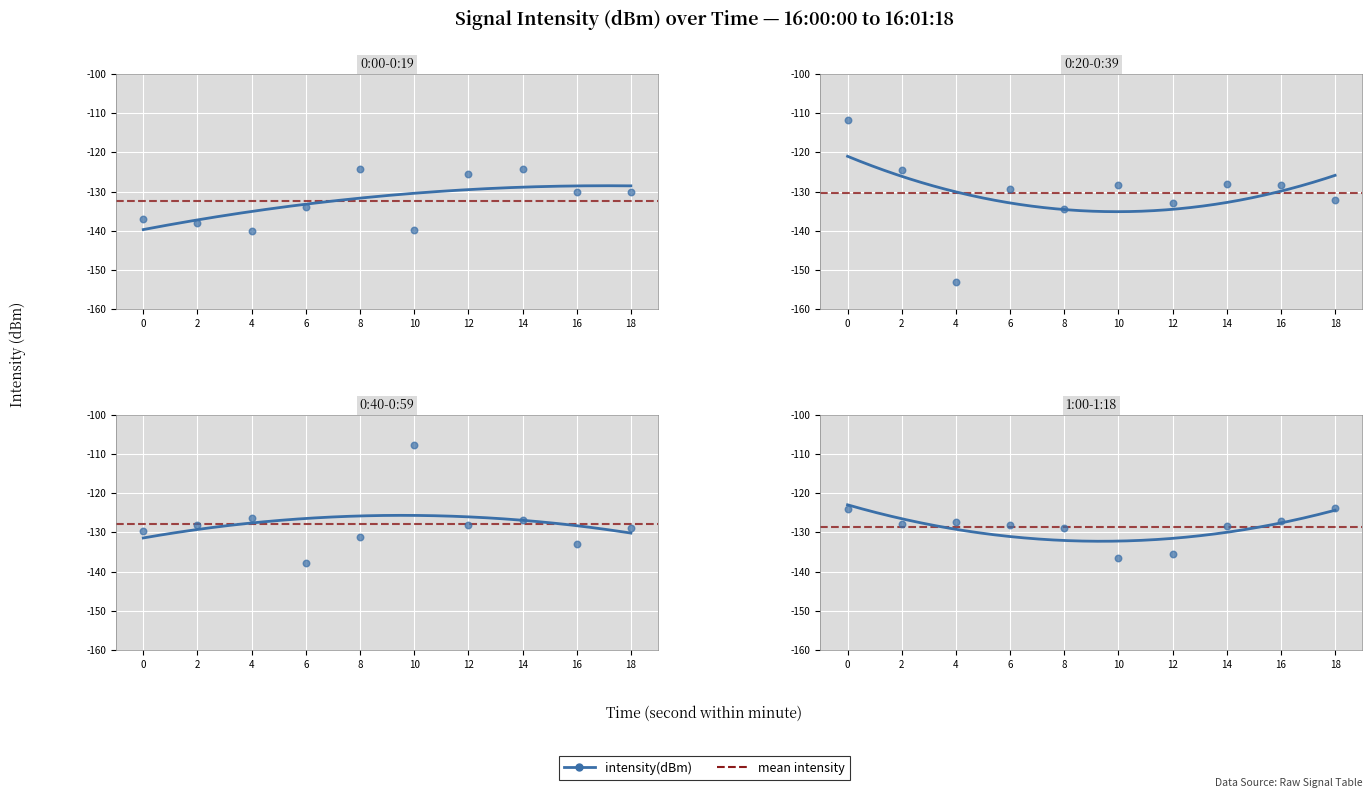

What is the change in value from 10 to 34?

-17.1